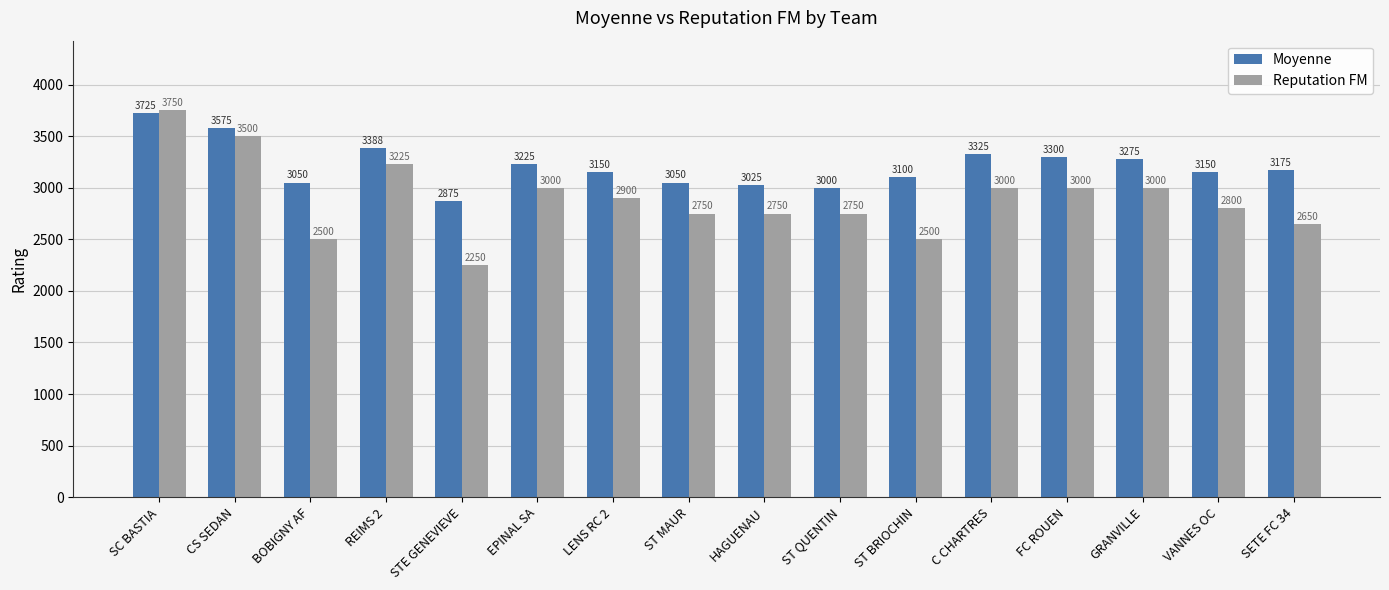

At how many categories does at least one series exceed 3167?

8